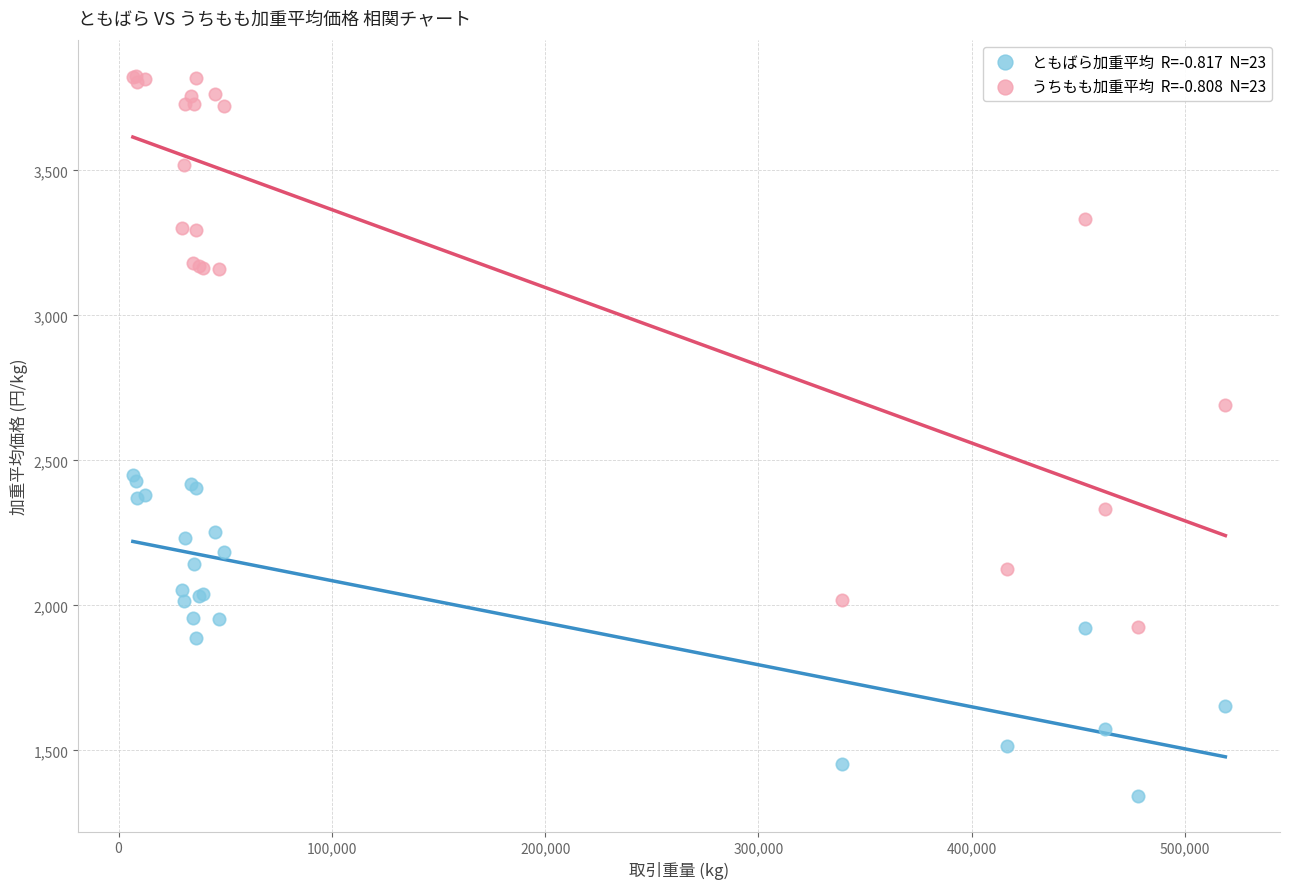

Across all series, what Y value is closest to 2585?

2690.4